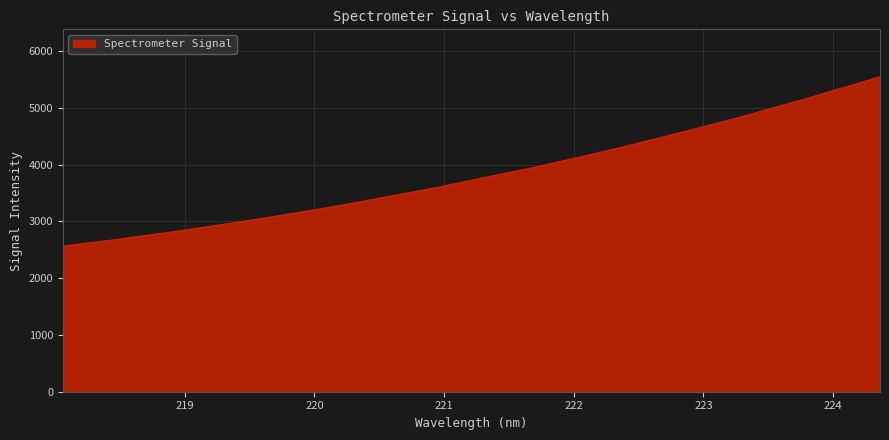

True or false: the data has more than 1 interior local peaks.

False